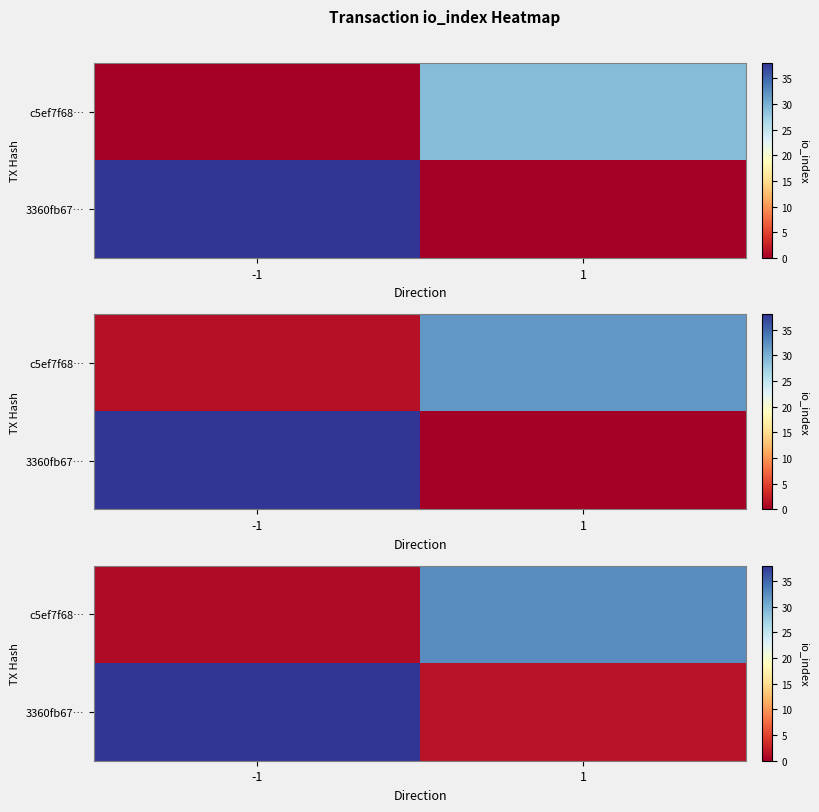

What is the sum of the row_1 values at 1 and -1?

33.5